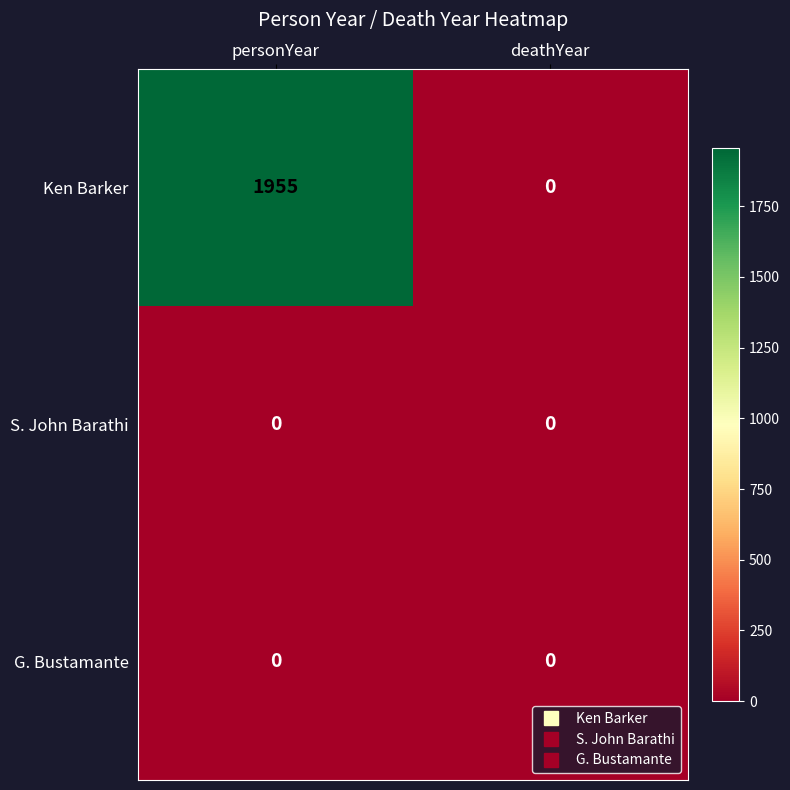

Which series has the largest range (max minus min)?

Ken Barker